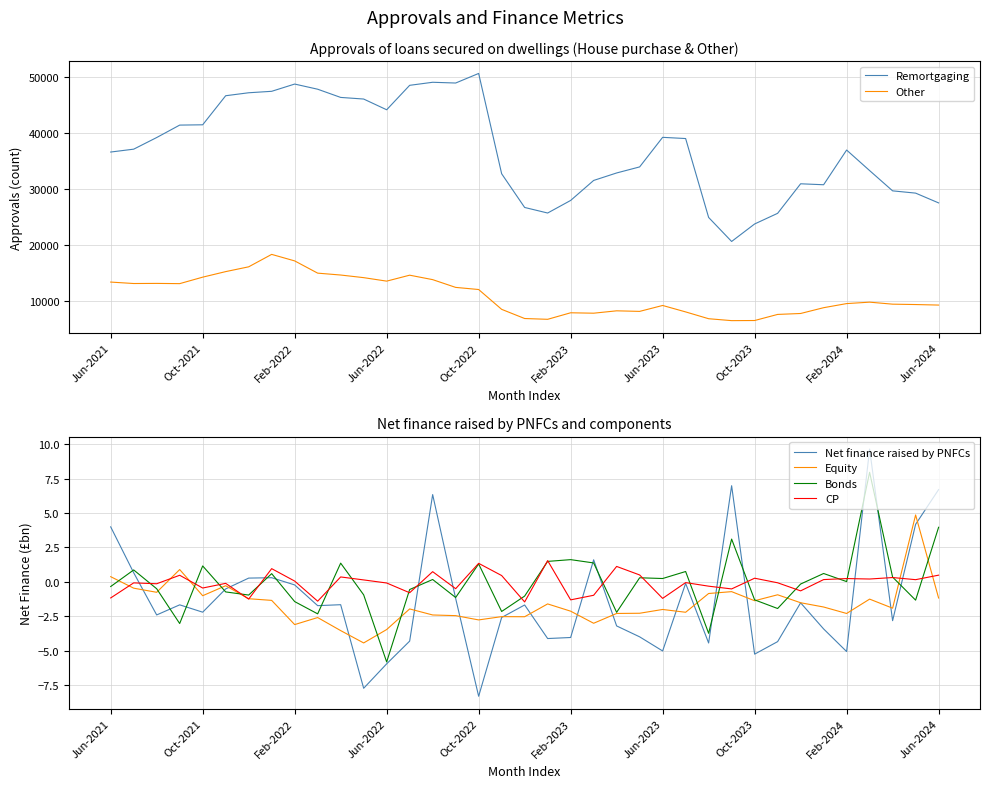

Reading right to left, transcribe all the data shown in this chart.

Remortgaging: 27514.0	29267.0	29672.0	33304.0	36983.0	30766.0	30938.0	25648.0	23740.0	20606.0	24909.0	39043.0	39259.0	33961.0	32878.0	31537.0	27956.0	25702.0	26698.0	32735.0	50703.0	48987.0	49121.0	48575.0	44196.0	46119.0	46408.0	47878.0	48802.0	47503.0	47242.0	46711.0	41504.0	41451.0	39223.0	37139.0	36625.0
Other: 9214.0	9309.0	9375.0	9736.0	9479.0	8744.0	7707.0	7539.0	6447.0	6426.0	6769.0	7989.0	9143.0	8083.0	8184.0	7759.0	7833.0	6664.0	6805.0	8449.0	12000.0	12381.0	13770.0	14568.0	13502.0	14127.0	14596.0	14933.0	17126.0	18293.0	16066.0	15207.0	14214.0	13053.0	13095.0	13075.0	13334.0
Net finance raised by PNFCs: 6.7	4.2	-2.8	9.6	-5.1	-3.4	-1.5	-4.3	-5.2	7.0	-4.4	-0.1	-5.0	-4.0	-3.2	1.6	-4.0	-4.1	-1.7	-2.6	-8.3	-1.2	6.3	-4.3	-6.0	-7.7	-1.7	-1.7	-0.2	0.3	0.3	-0.5	-2.2	-1.7	-2.4	0.7	4.0
Equity: -1.2	4.9	-1.9	-1.3	-2.3	-1.8	-1.5	-0.9	-1.4	-0.7	-0.8	-2.2	-2.0	-2.3	-2.3	-3.0	-2.1	-1.6	-2.5	-2.5	-2.8	-2.5	-2.4	-2.0	-3.5	-4.4	-3.5	-2.6	-3.1	-1.3	-1.2	-0.3	-1.0	0.9	-0.8	-0.5	0.4
Bonds: 4.0	-1.3	0.3	8.0	0.0	0.6	-0.2	-1.9	-1.3	3.1	-3.7	0.8	0.2	0.3	-2.2	1.4	1.6	1.5	-1.0	-2.1	1.3	-1.1	0.2	-0.6	-5.8	-0.9	1.4	-2.3	-1.4	0.6	-1.0	-0.7	1.2	-3.0	-0.5	0.9	-0.3
CP: 0.5	0.2	0.3	0.2	0.2	0.2	-0.7	-0.1	0.3	-0.5	-0.3	-0.1	-1.2	0.5	1.1	-1.0	-1.3	1.5	-1.5	0.5	1.3	-0.5	0.7	-0.8	-0.1	0.1	0.4	-1.4	0.1	1.0	-1.3	-0.1	-0.4	0.5	-0.1	-0.1	-1.2